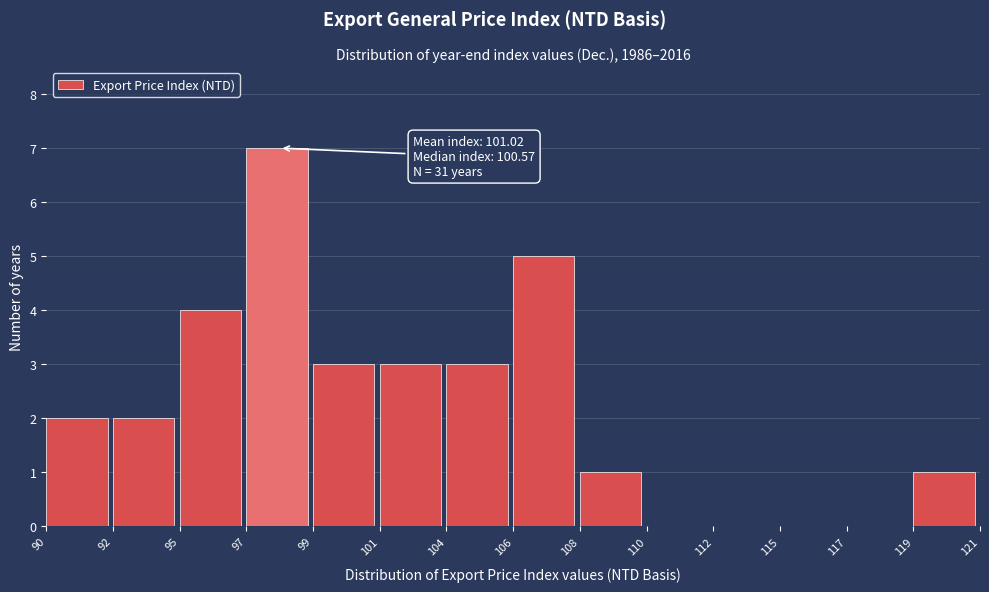

Reading left to right, extract all data points from this chart.

90=2	92=2	95=4	97=7	99=3	101=3	104=3	106=5	108=1	110=0	112=0	115=0	117=0	119=1